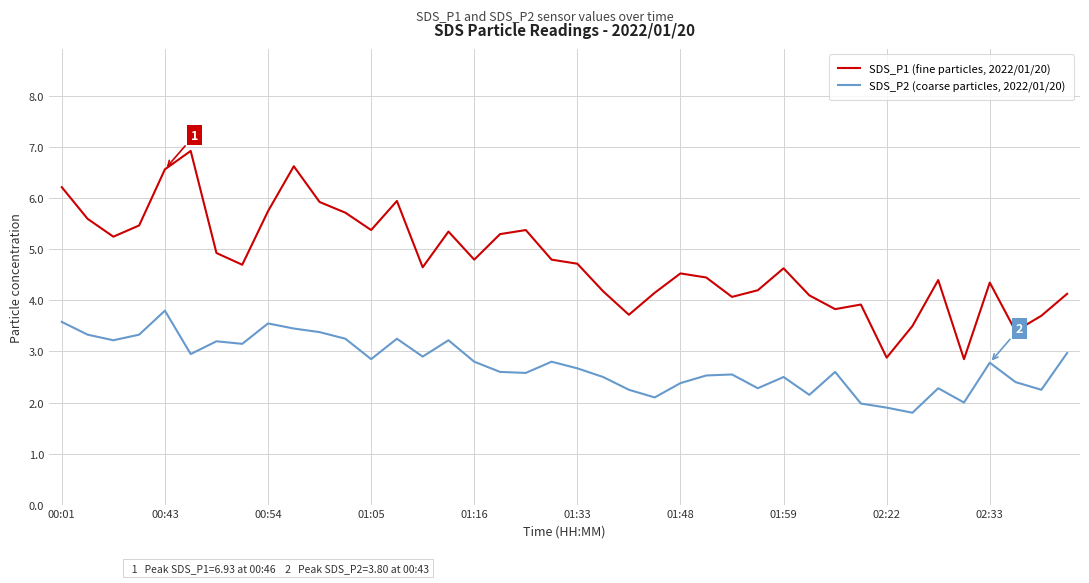

True or false: SDS_P1 (fine particles, 2022/01/20) and SDS_P2 (coarse particles, 2022/01/20) cross at least once.

False